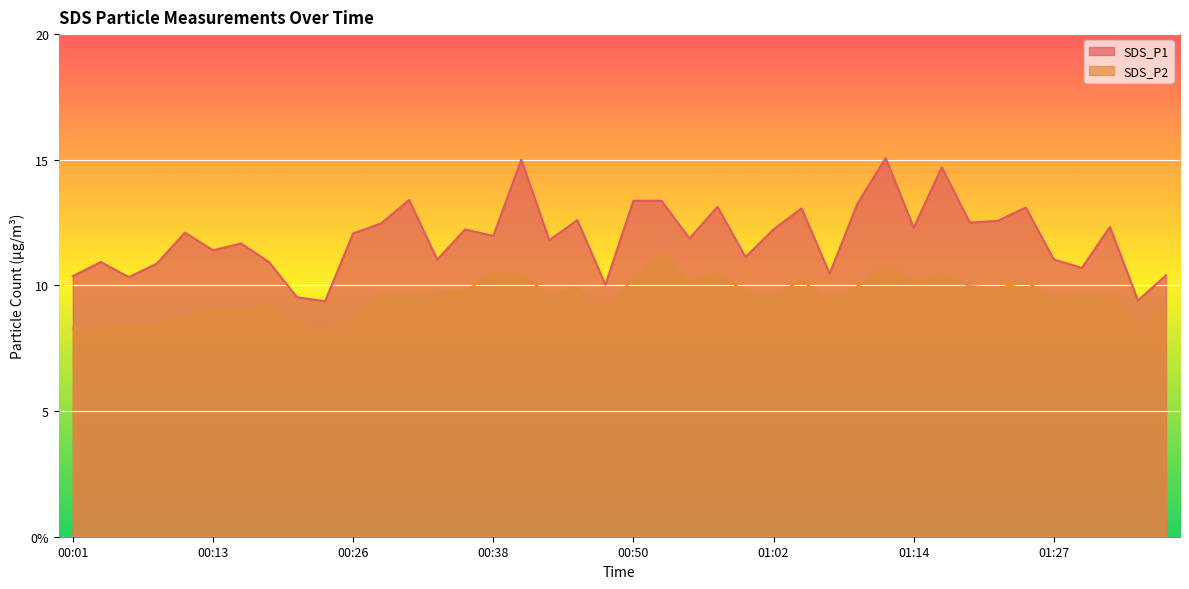

At which category does the chart reach its peak across all series?

01:12